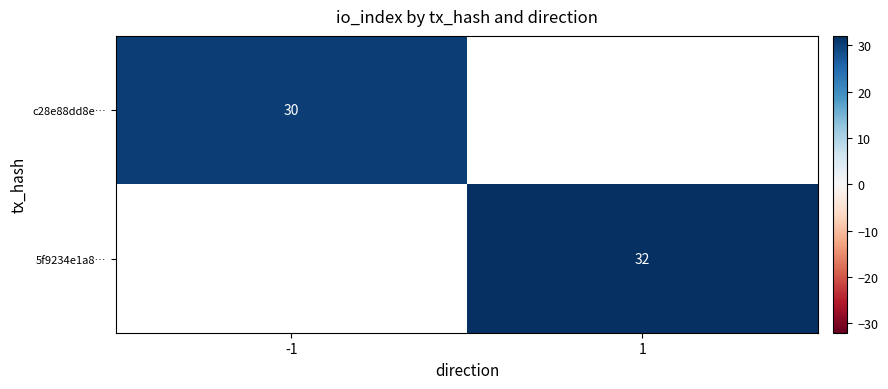

The 5f9234e1a8… series shows 32 at 1. True or false?

True